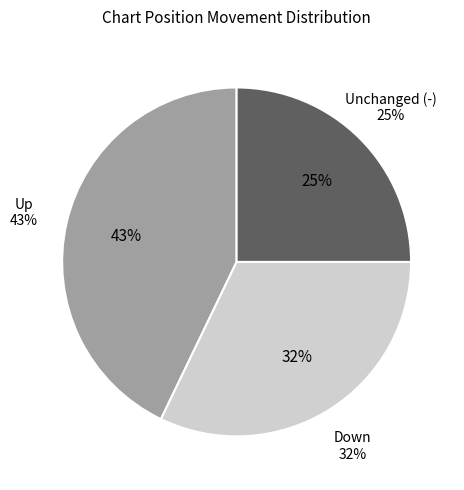

To the nearest percent, what is the average slice percentage?

33%